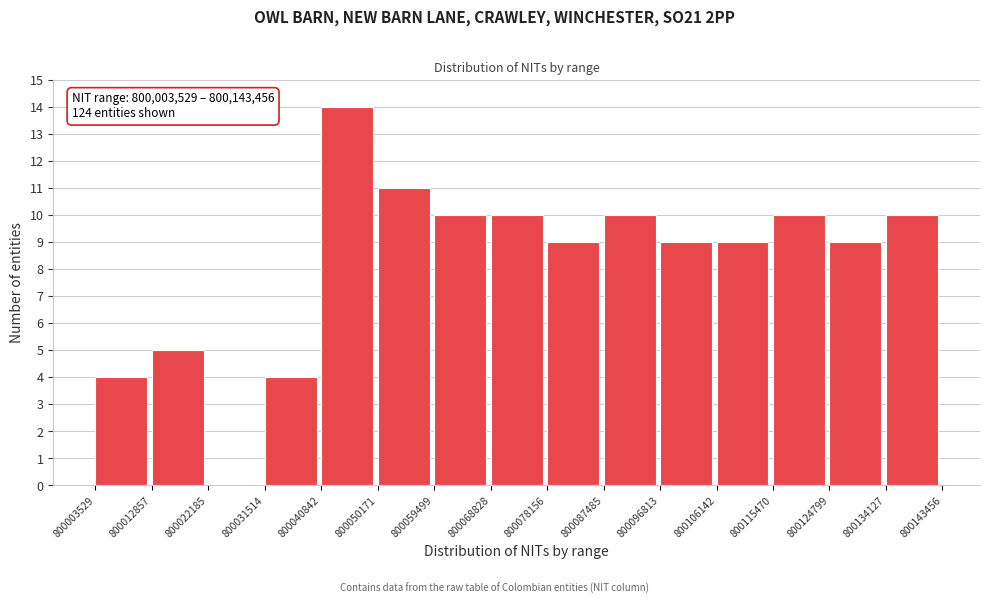

Which range on the x-axis has the tallest bar?

800040842 to 800050171